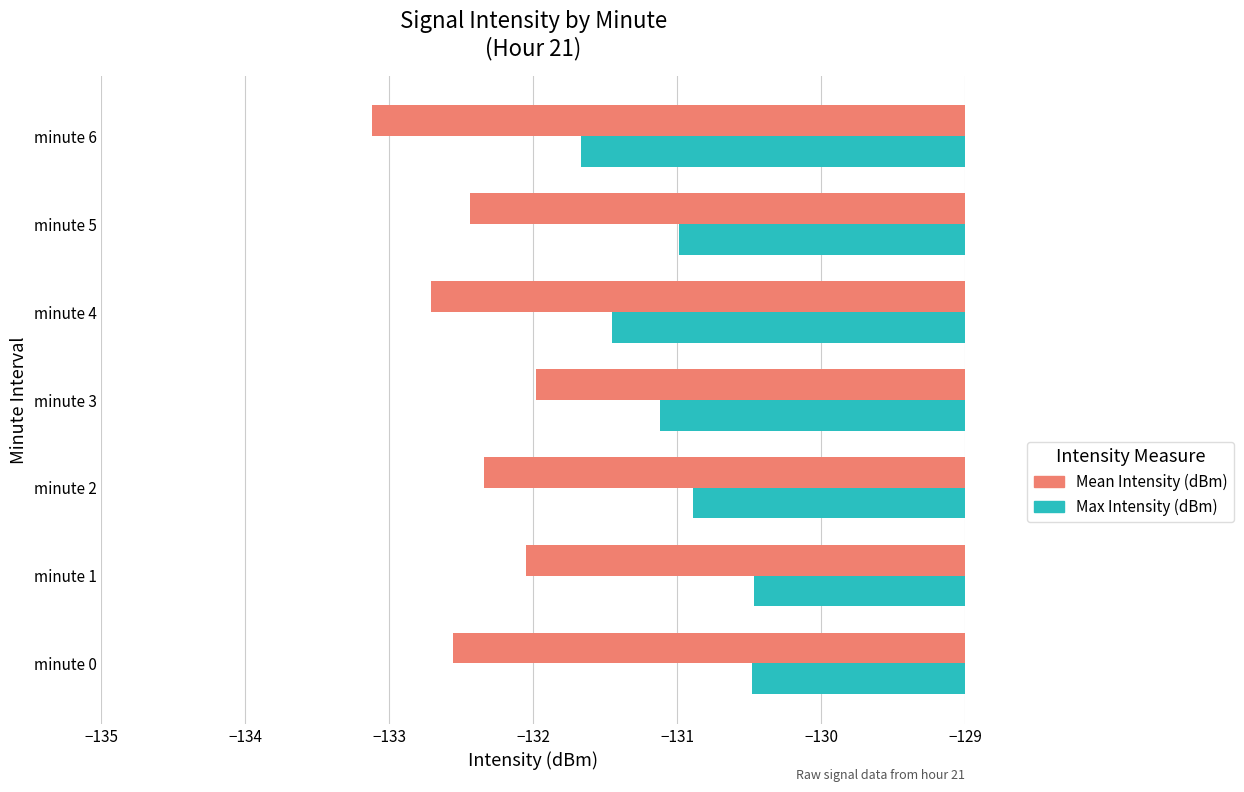

The Mean Intensity (dBm) series shows -132.1 at minute 1. True or false?

True